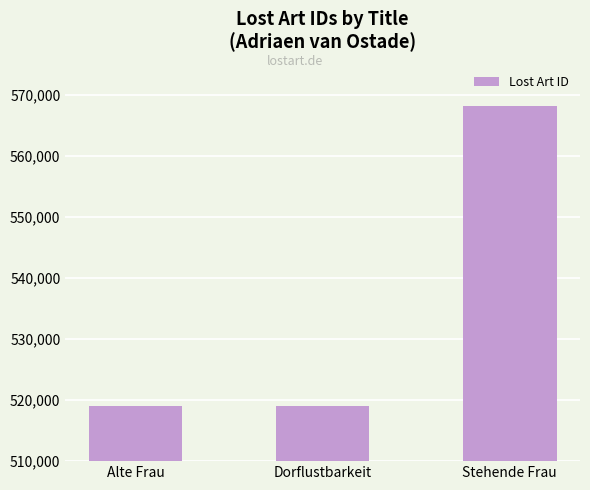

The chart shows a value of 568168 at Stehende Frau. True or false?

True